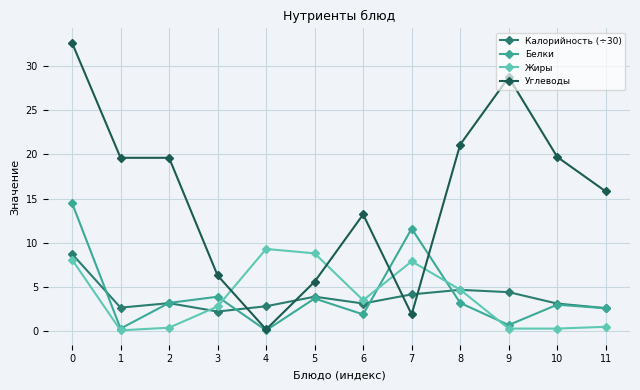

The value of Калорийность (÷30) at 10 is 1.9. True or false?

False